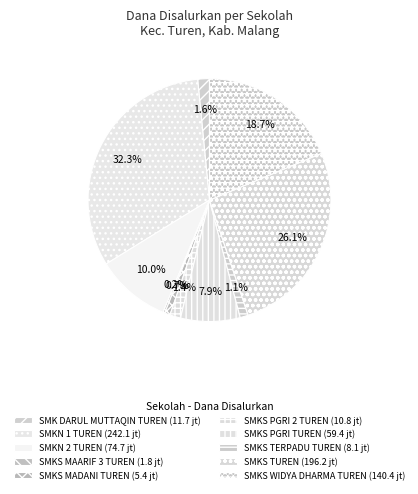

True or false: SMKS MAARIF 3 TUREN accounts for 0% of the total.

True